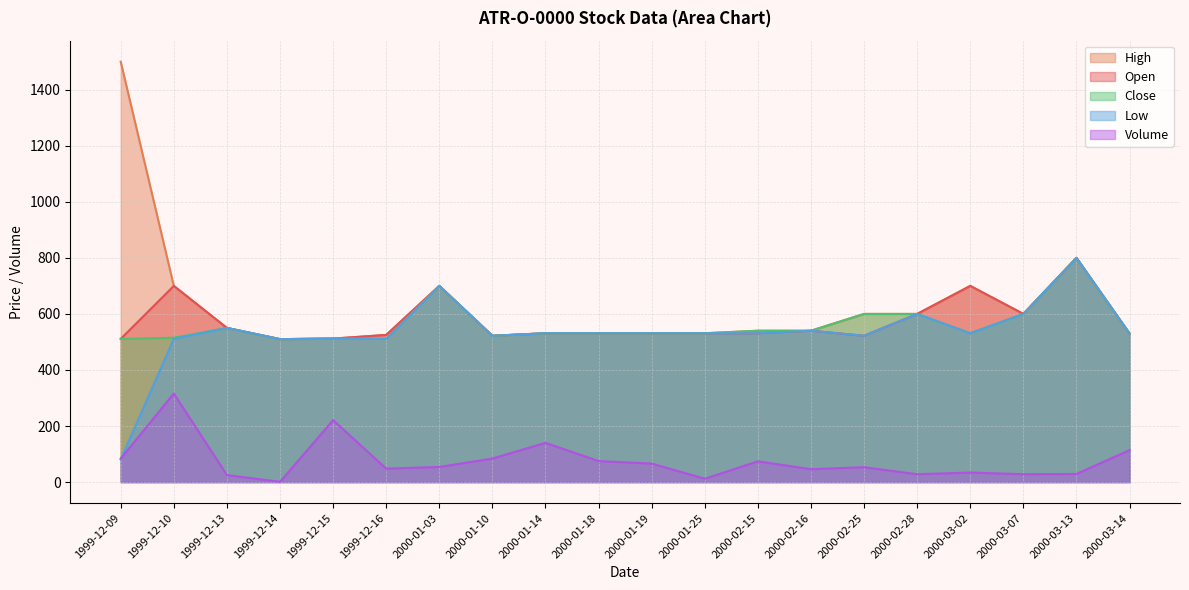

Reading left to right, what are all the values shown in this chart?

Open: 1999-12-09=511	1999-12-10=700	1999-12-13=550	1999-12-14=510	1999-12-15=512	1999-12-16=525	2000-01-03=700	2000-01-10=522	2000-01-14=531	2000-01-18=531	2000-01-19=531	2000-01-25=531	2000-02-15=531	2000-02-16=540	2000-02-25=522	2000-02-28=600	2000-03-02=700	2000-03-07=600	2000-03-13=800	2000-03-14=530
High: 1999-12-09=1500	1999-12-10=700	1999-12-13=550	1999-12-14=510	1999-12-15=512	1999-12-16=525	2000-01-03=700	2000-01-10=522	2000-01-14=531	2000-01-18=531	2000-01-19=531	2000-01-25=531	2000-02-15=540	2000-02-16=540	2000-02-25=600	2000-02-28=600	2000-03-02=700	2000-03-07=600	2000-03-13=800	2000-03-14=530
Low: 1999-12-09=81	1999-12-10=511	1999-12-13=550	1999-12-14=510	1999-12-15=512	1999-12-16=511	2000-01-03=700	2000-01-10=522	2000-01-14=531	2000-01-18=531	2000-01-19=531	2000-01-25=531	2000-02-15=531	2000-02-16=540	2000-02-25=522	2000-02-28=600	2000-03-02=531	2000-03-07=600	2000-03-13=800	2000-03-14=530
Close: 1999-12-09=511	1999-12-10=515	1999-12-13=550	1999-12-14=510	1999-12-15=512	1999-12-16=511	2000-01-03=700	2000-01-10=522	2000-01-14=531	2000-01-18=531	2000-01-19=531	2000-01-25=531	2000-02-15=540	2000-02-16=540	2000-02-25=600	2000-02-28=600	2000-03-02=531	2000-03-07=600	2000-03-13=800	2000-03-14=530
Volume: 1999-12-09=84	1999-12-10=316	1999-12-13=25	1999-12-14=1	1999-12-15=221	1999-12-16=48	2000-01-03=54	2000-01-10=84	2000-01-14=140	2000-01-18=75	2000-01-19=66	2000-01-25=12	2000-02-15=74	2000-02-16=46	2000-02-25=53	2000-02-28=28	2000-03-02=34	2000-03-07=28	2000-03-13=29	2000-03-14=114